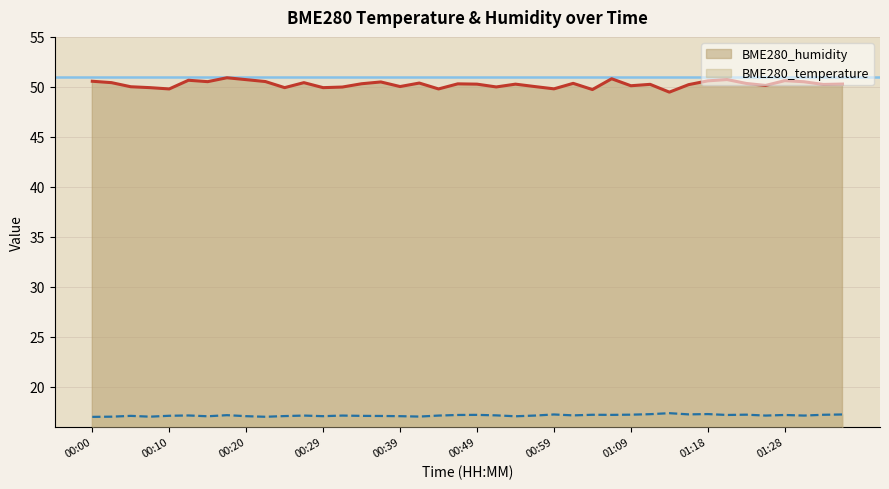

Which series has the largest total across all categories?

BME280_humidity